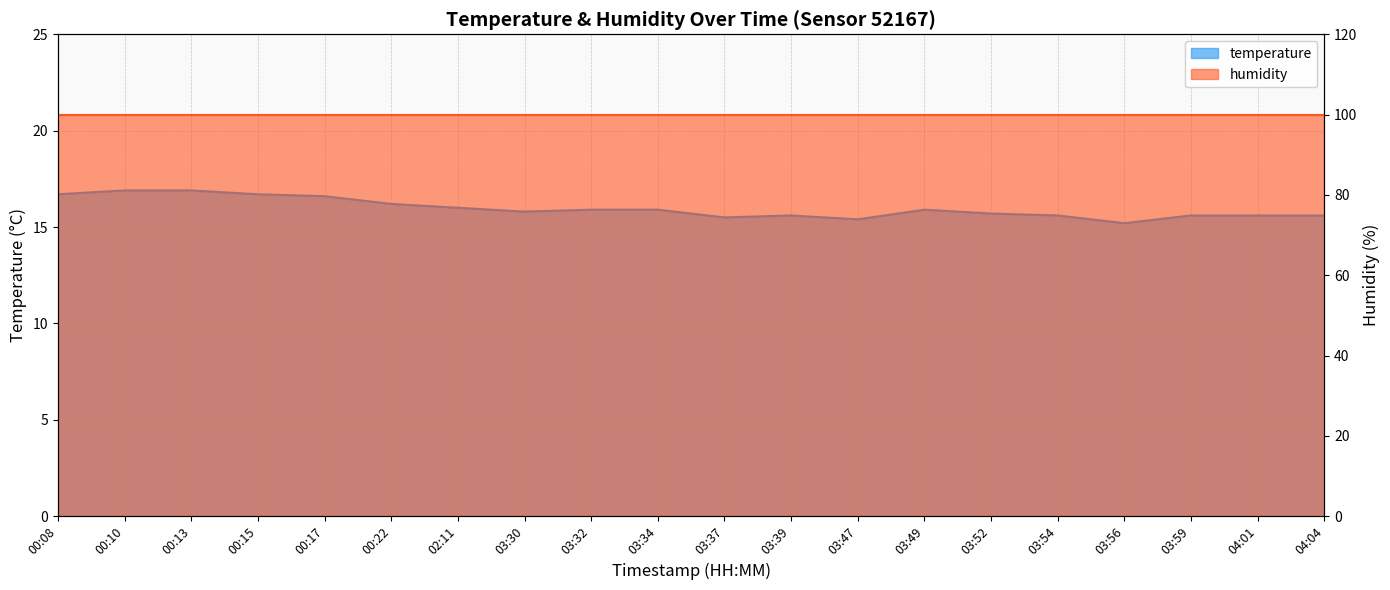

What value does the data have at 03:54?

15.6